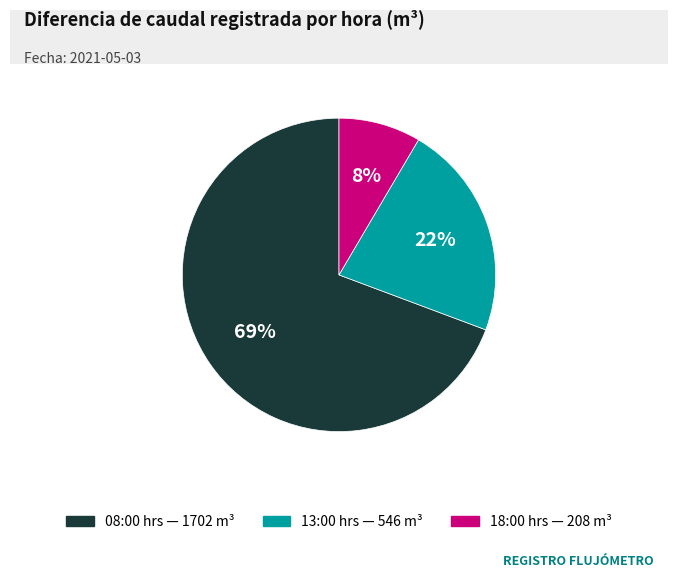

Is there any slice that represents more than half of the pie?

Yes